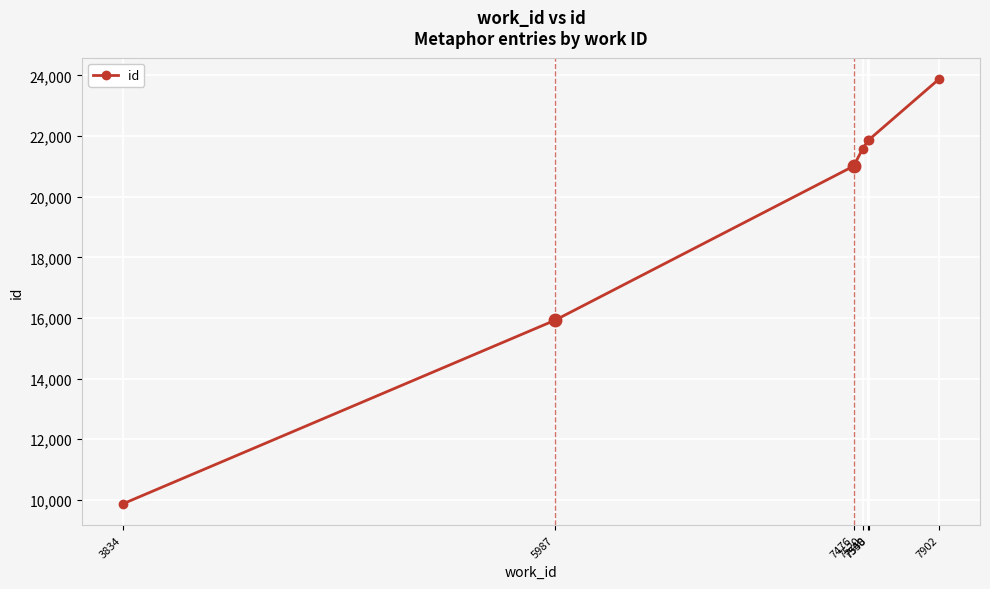

True or false: the data shows 21856 at 7548.

True